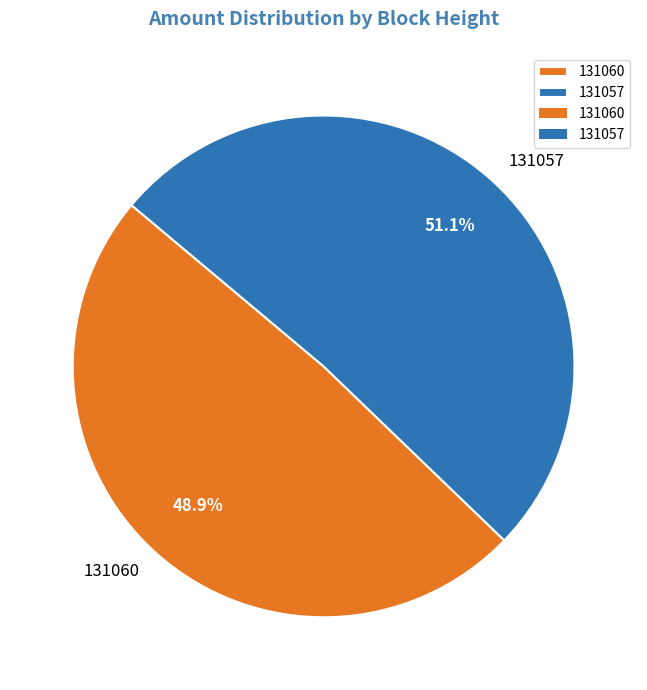

Is there a majority slice in this chart?

Yes